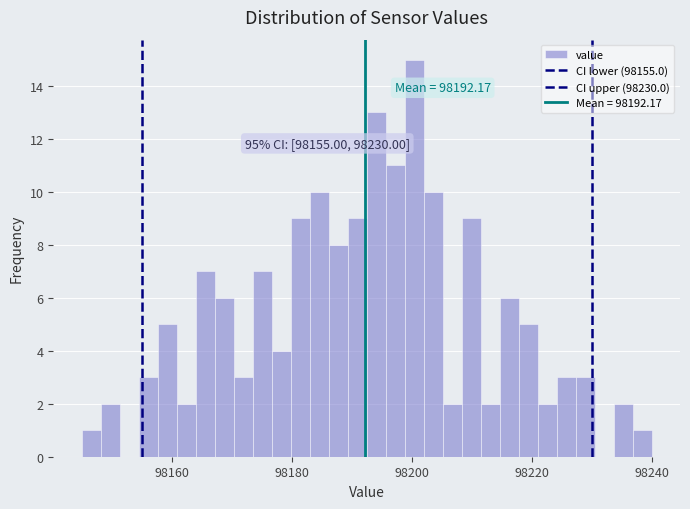

Around what value on the x-axis is the tallest bar? Give the approximate position of its centre, as read against the axis.

98200